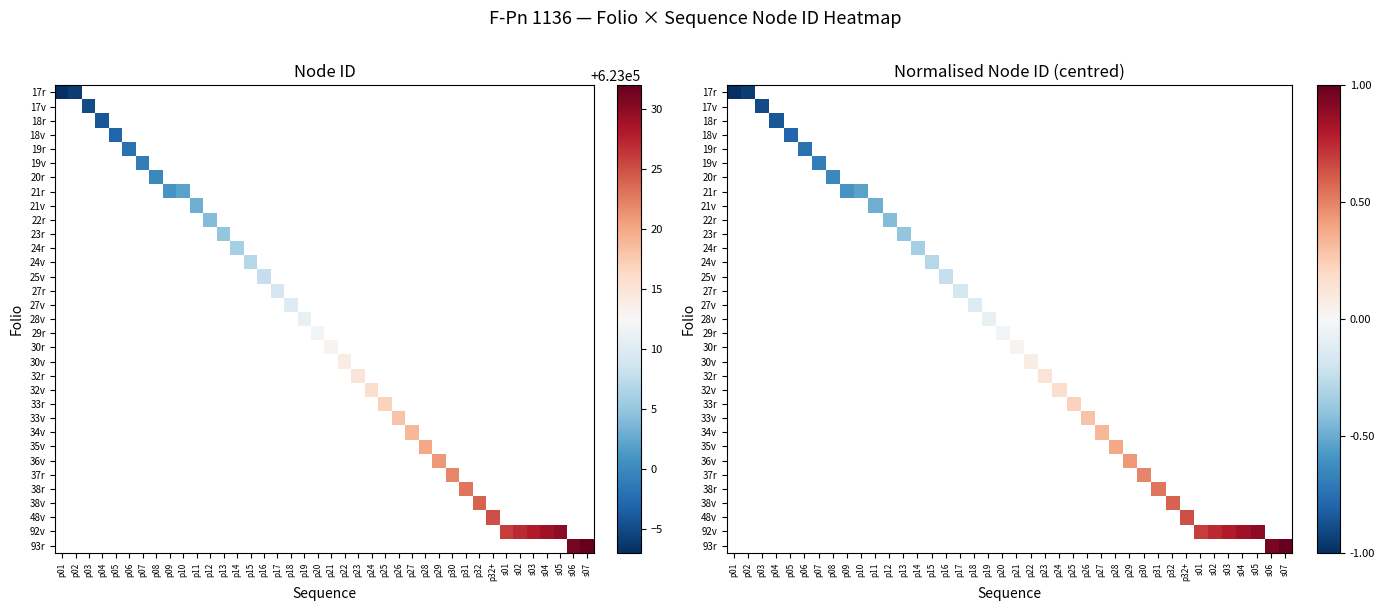

How many values in 24r are below zero?

1